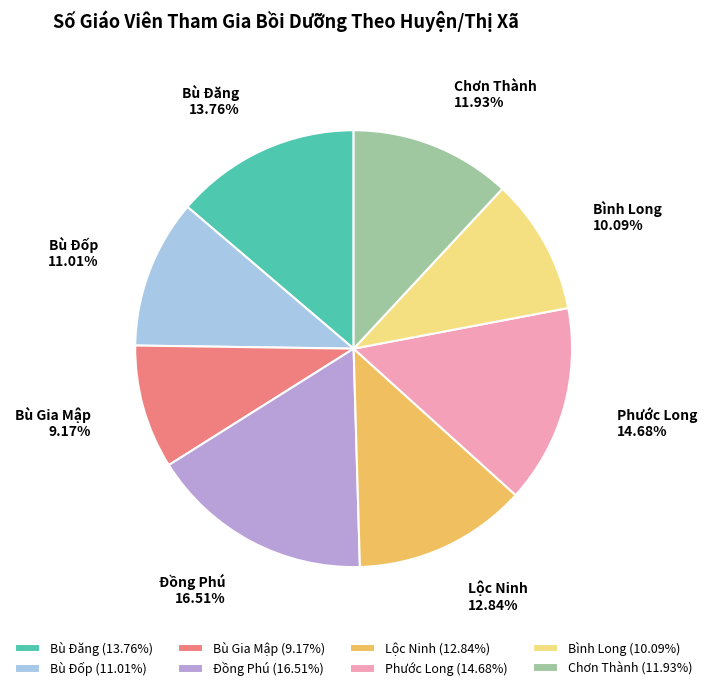

Combined, do Phước Long and Bù Đăng account for over 50%?

No